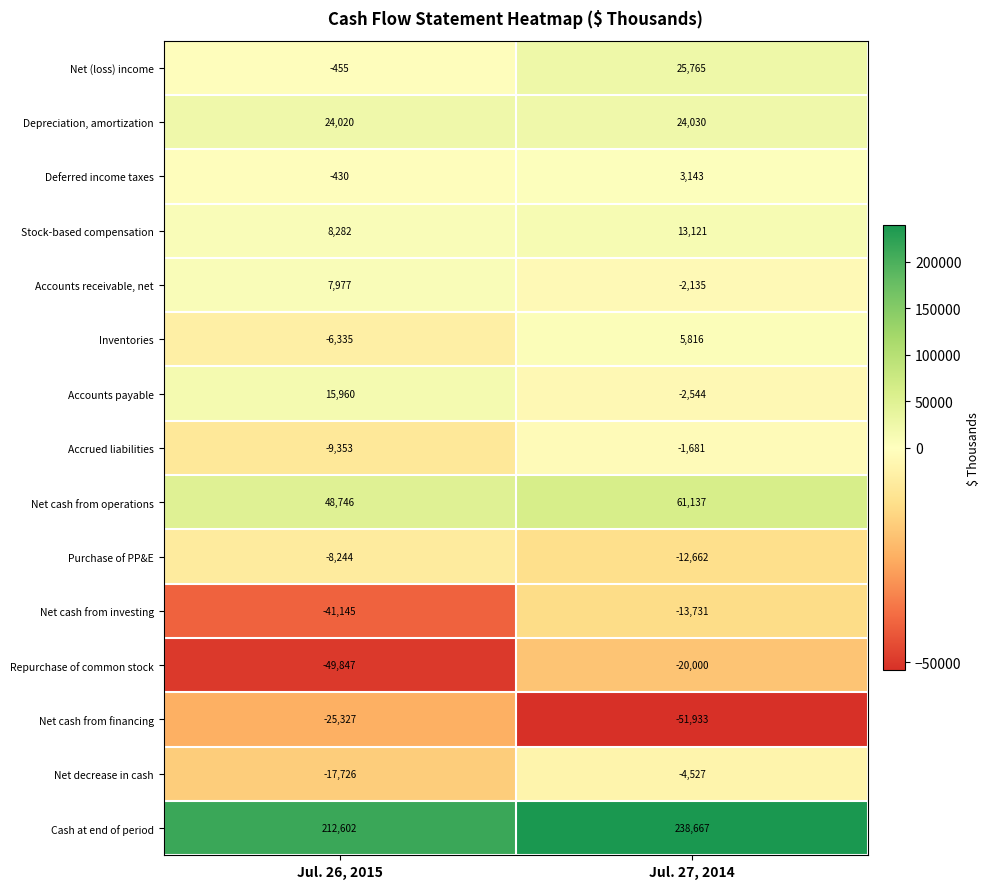

Rank the series at Jul. 26, 2015 from highest to lowest value.

Cash at end of period, Net cash from operations, Depreciation, amortization, Accounts payable, Stock-based compensation, Accounts receivable, net, Deferred income taxes, Net (loss) income, Inventories, Purchase of PP&E, Accrued liabilities, Net decrease in cash, Net cash from financing, Net cash from investing, Repurchase of common stock